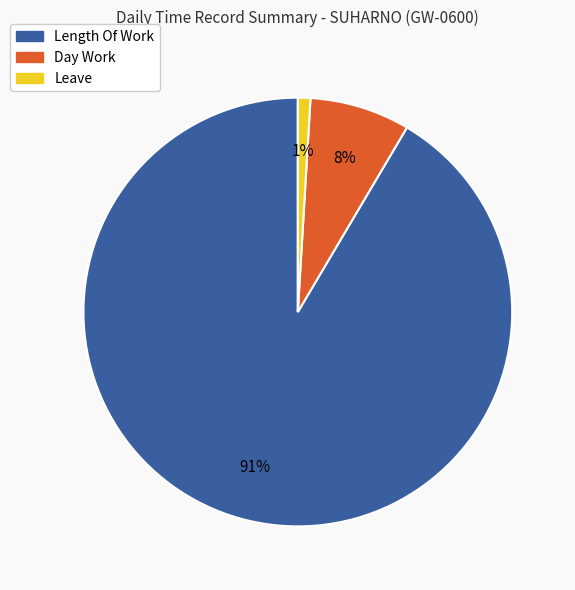

How many segments does this pie chart have?

3